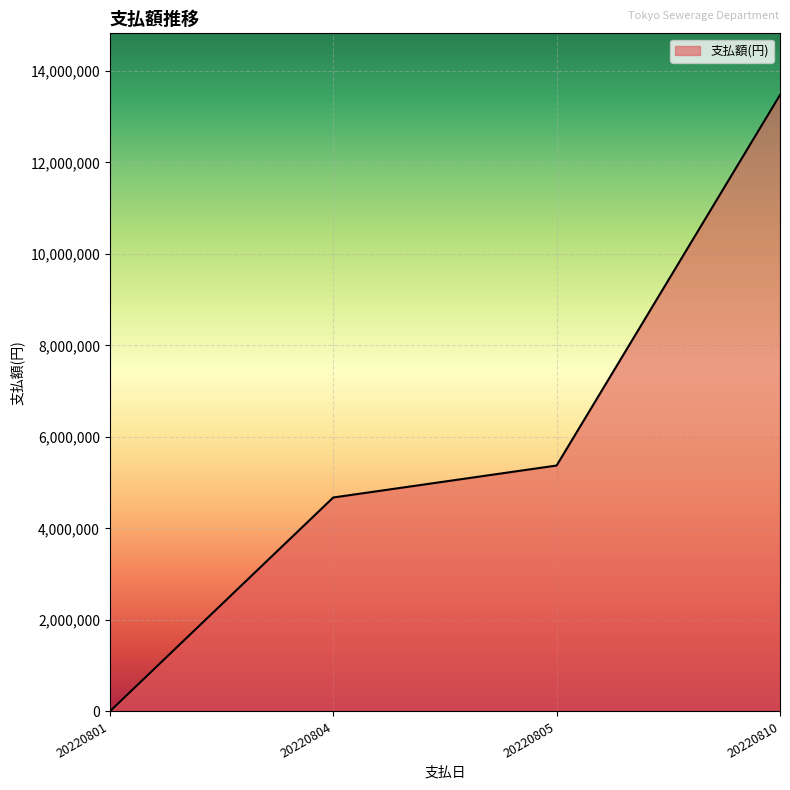

At which label is the value closest to 6737397?

20220805